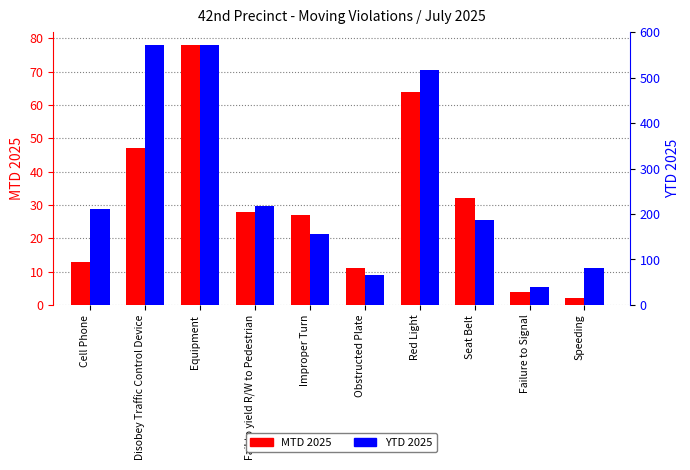

How many bars are there in each group?

2